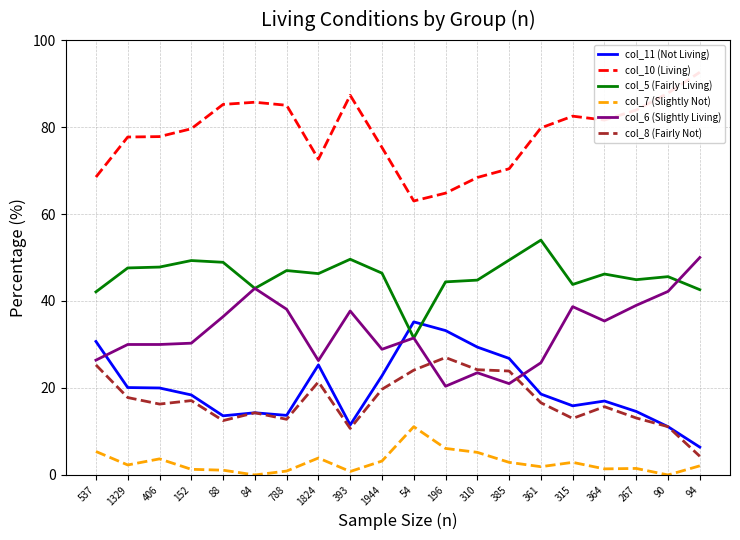

How many lines are shown in the chart?

6